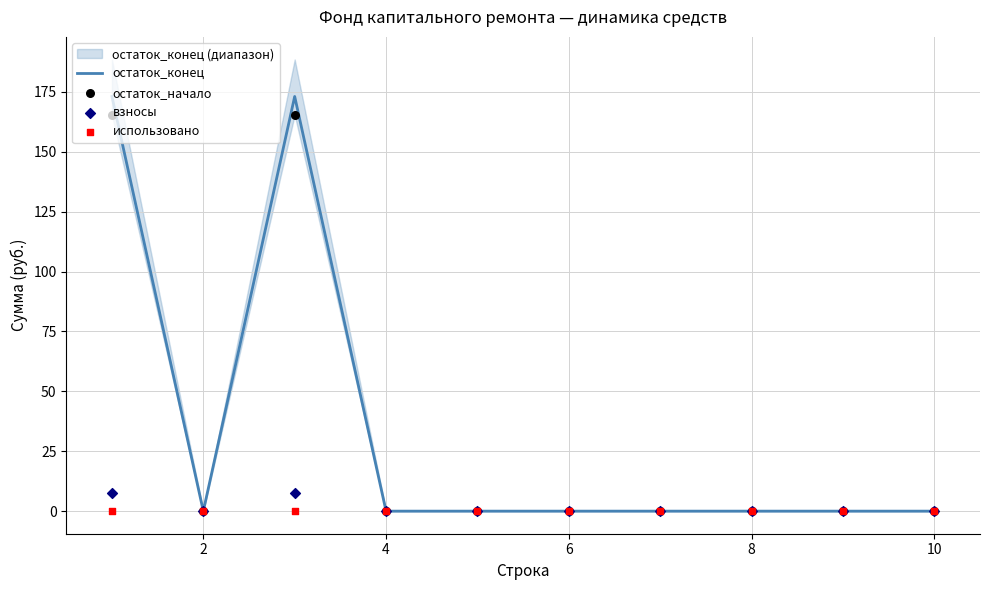

At how many categories does at least one series exceed 49?

2